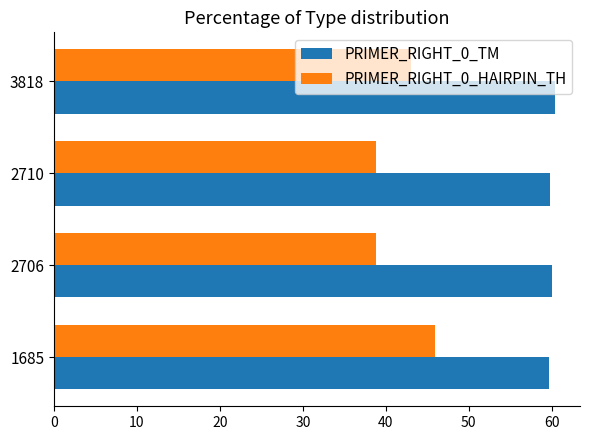

What are all the series names shown in the legend?

PRIMER_RIGHT_0_TM, PRIMER_RIGHT_0_HAIRPIN_TH